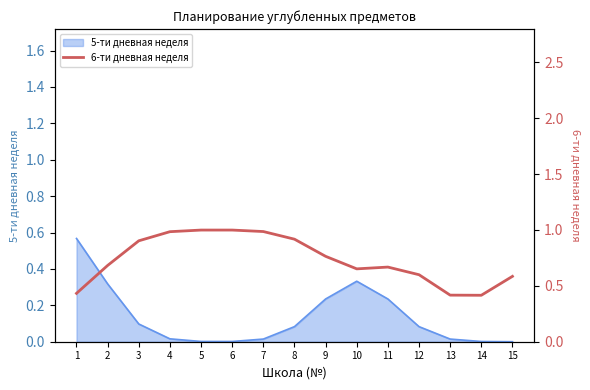

What is the difference between the maximum and minimum values?

0.6